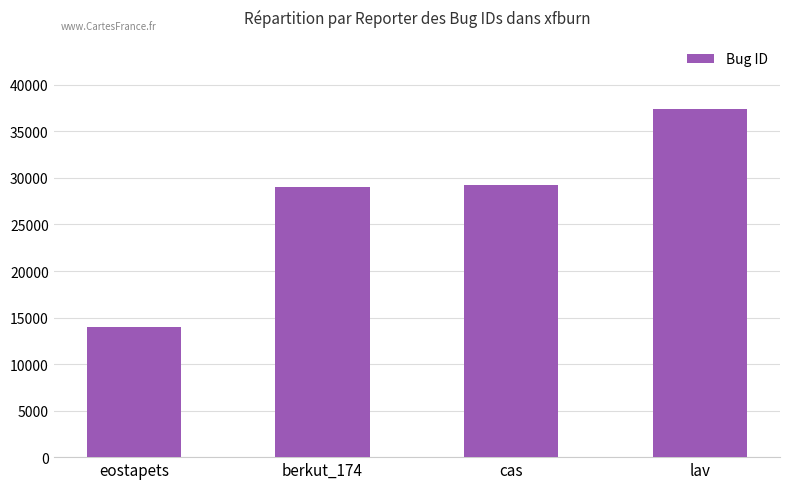

Reading right to left, list all the values displayed in this chart.

37374	29235	29030	14030